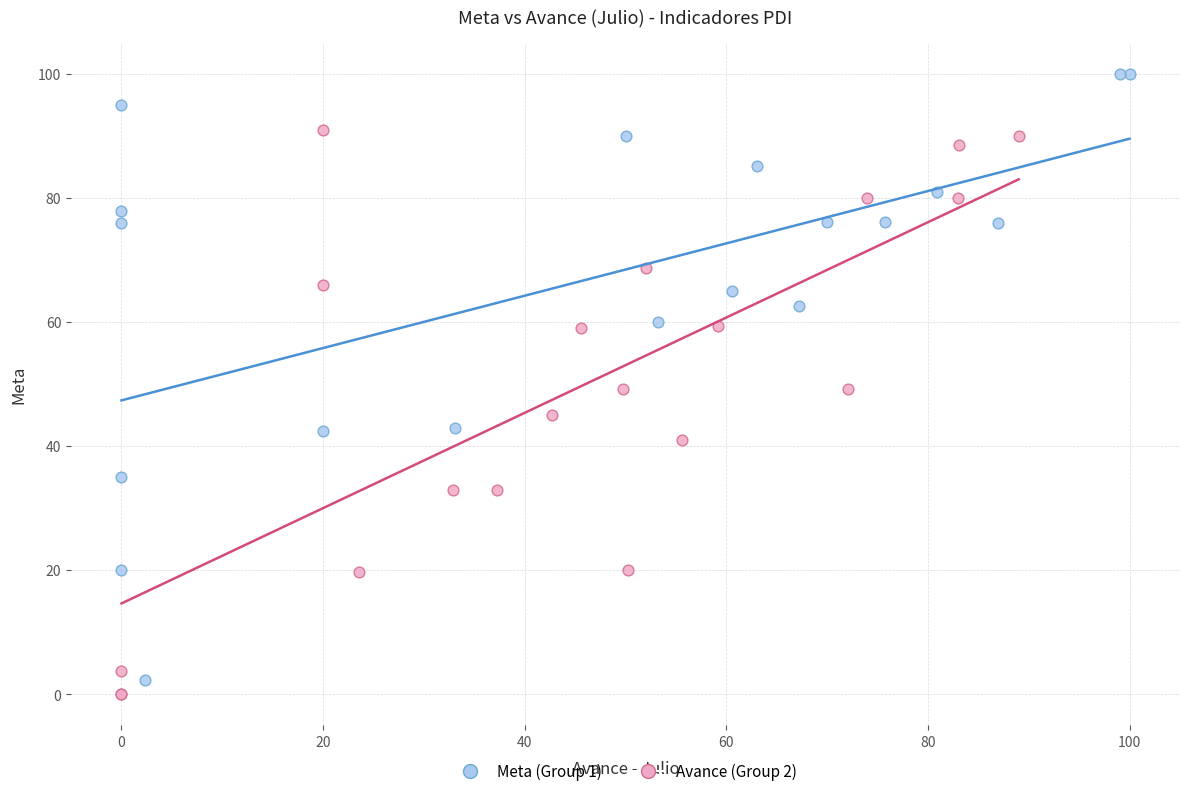

Which series contains the lowest Y value?

Avance (Group 2)